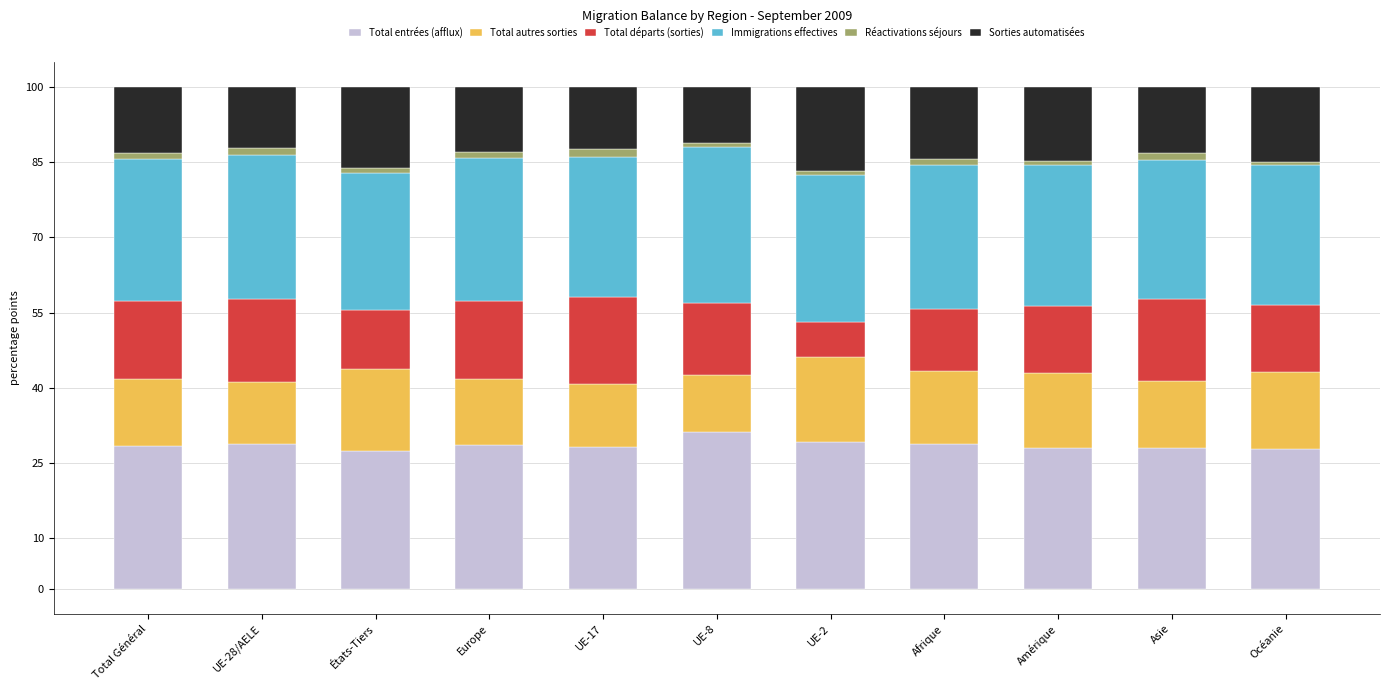

What is the difference between the maximum and minimum values in the Total entrées (afflux) series?

3.8